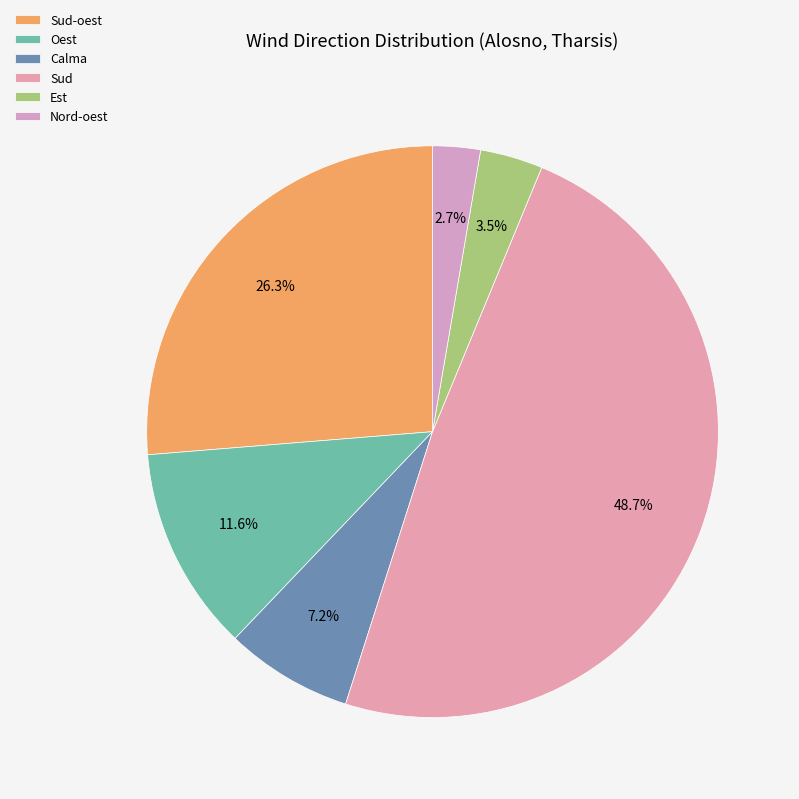

Which slice is the smallest?

Nord-oest